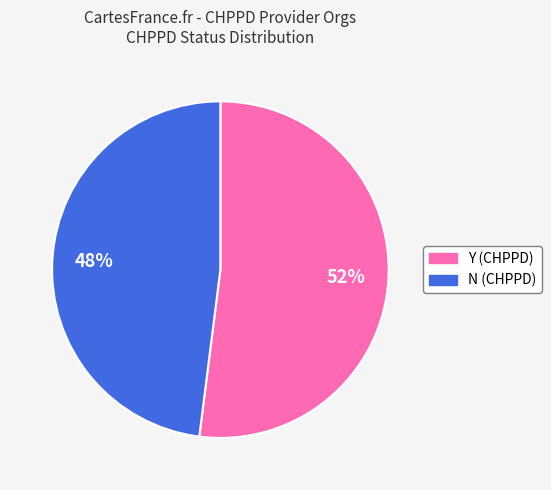

How many segments does this pie chart have?

2